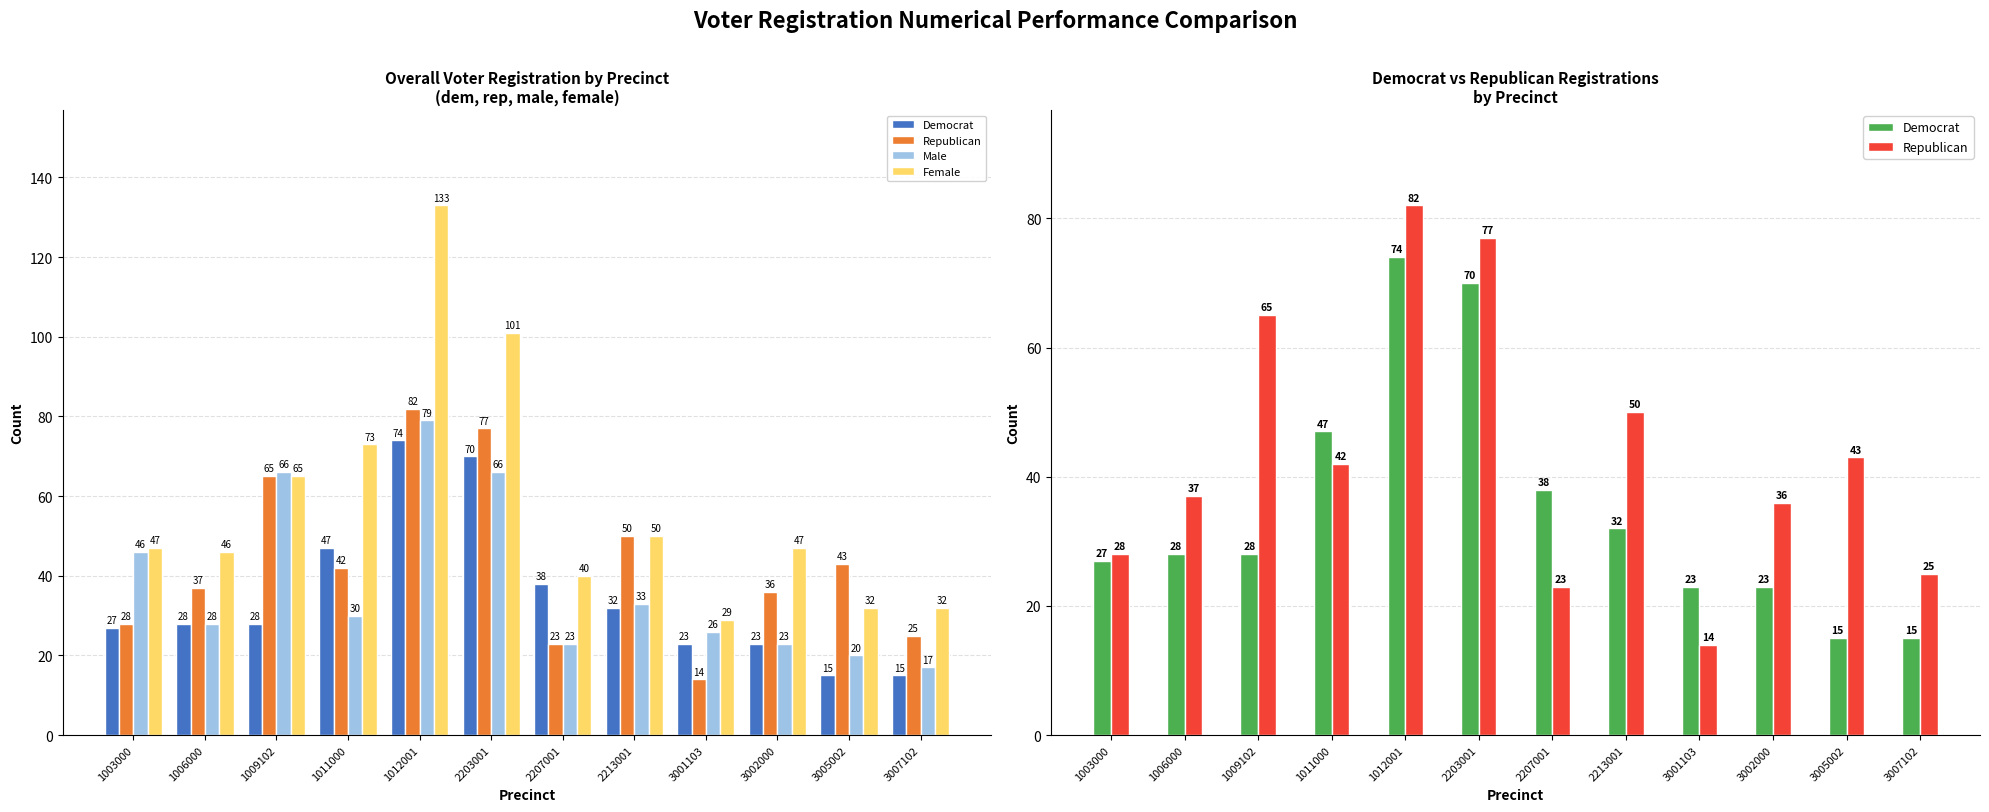

Which series changed the most between 3001103 and 3002000?

Republican